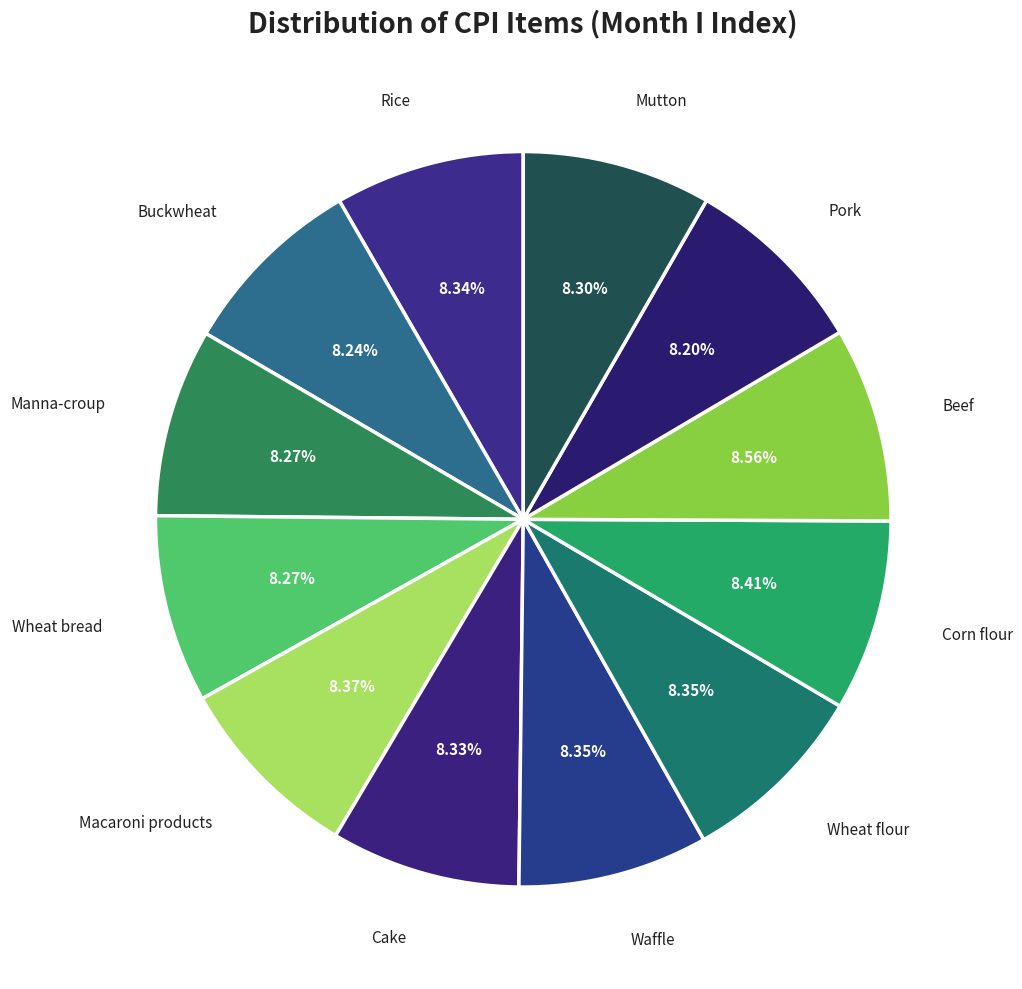

Which category has the biggest portion of the pie?

Beef